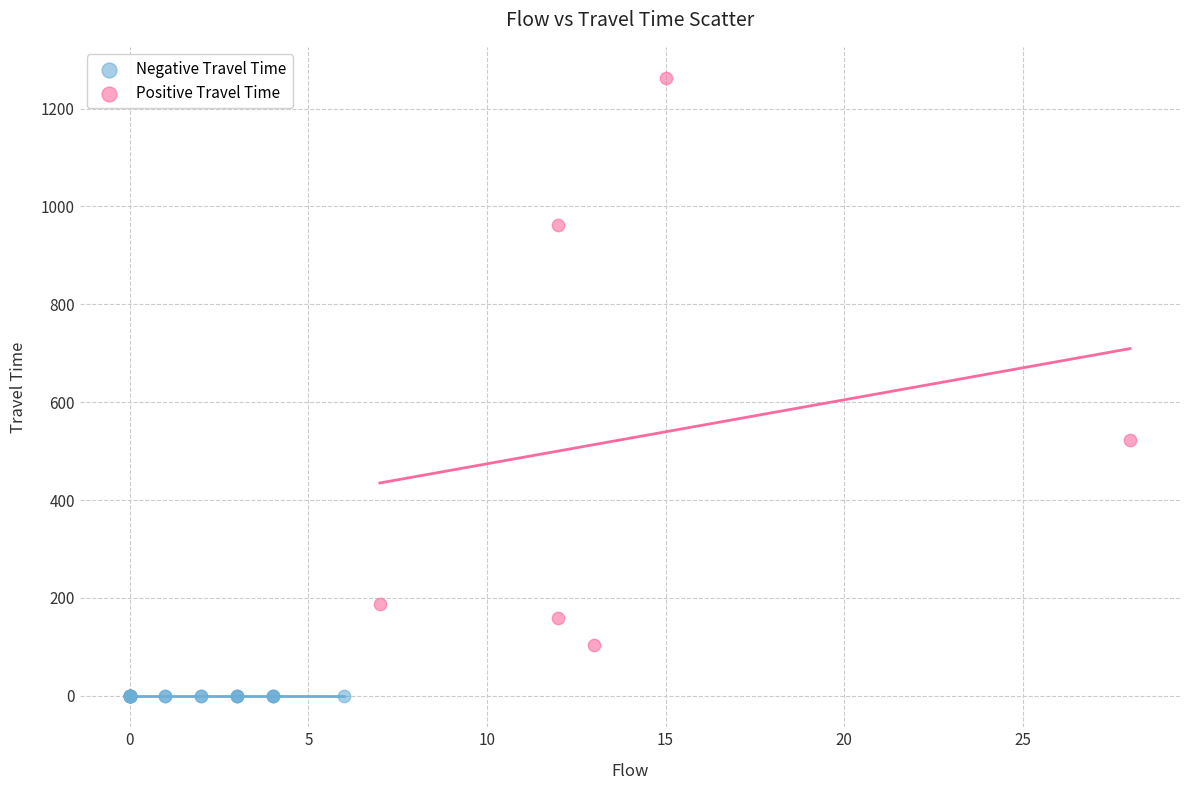

Which series contains the highest Y value?

Positive Travel Time